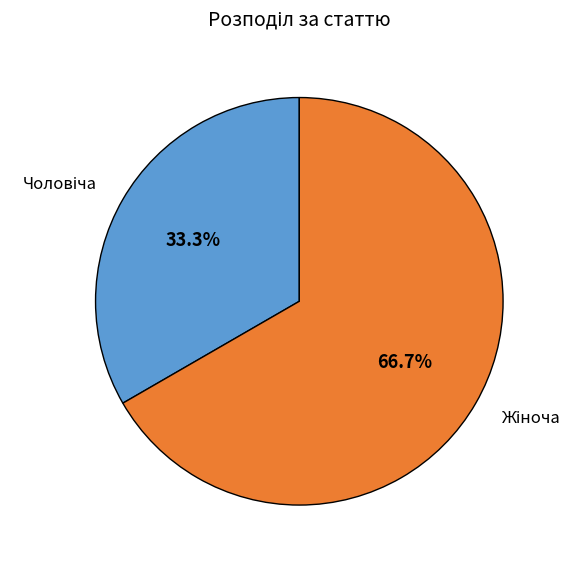

To the nearest percent, what is the difference between the largest and smallest slice percentages?

33%